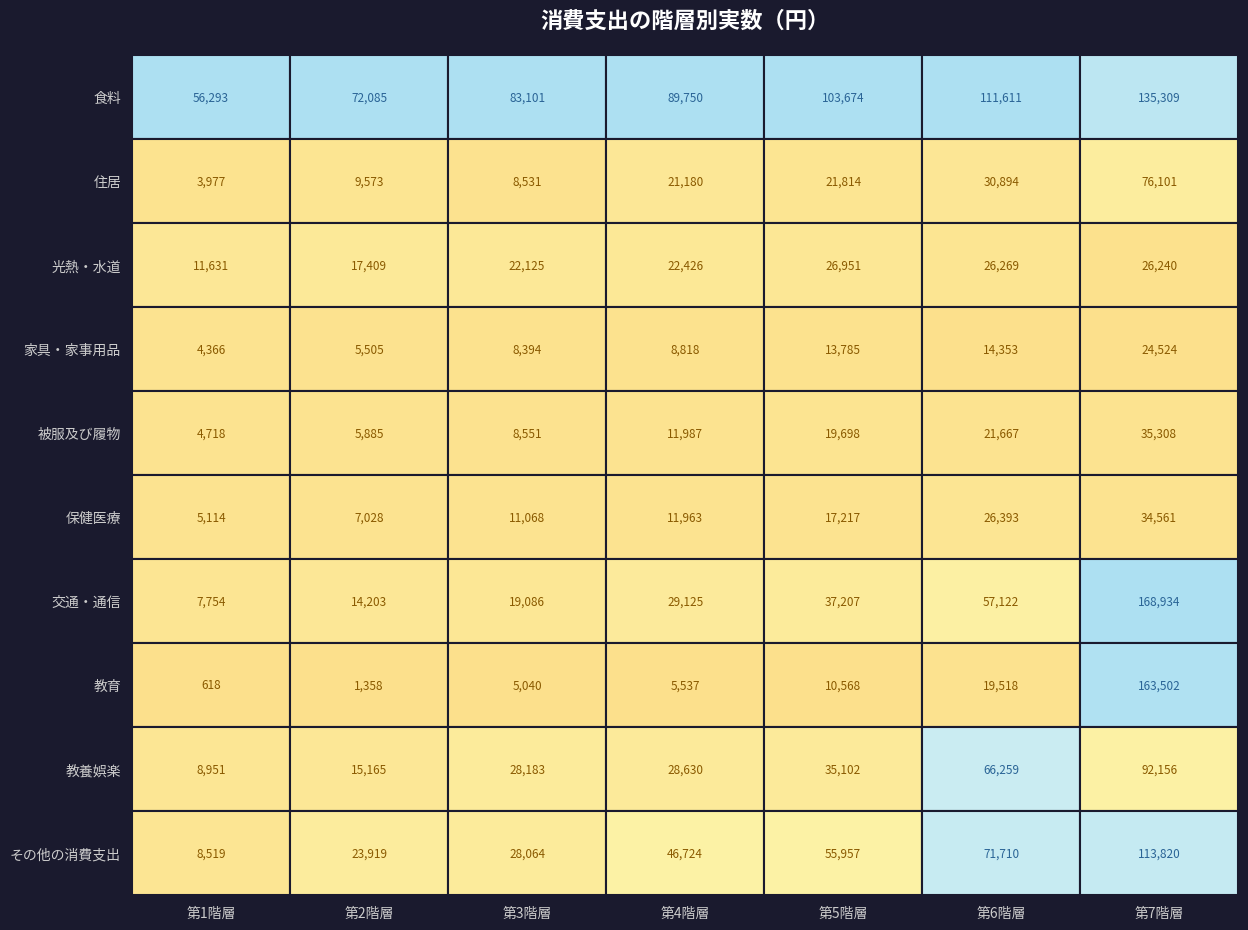

Is it true that 第6階層 equals 117186 at 教養娯楽?

False